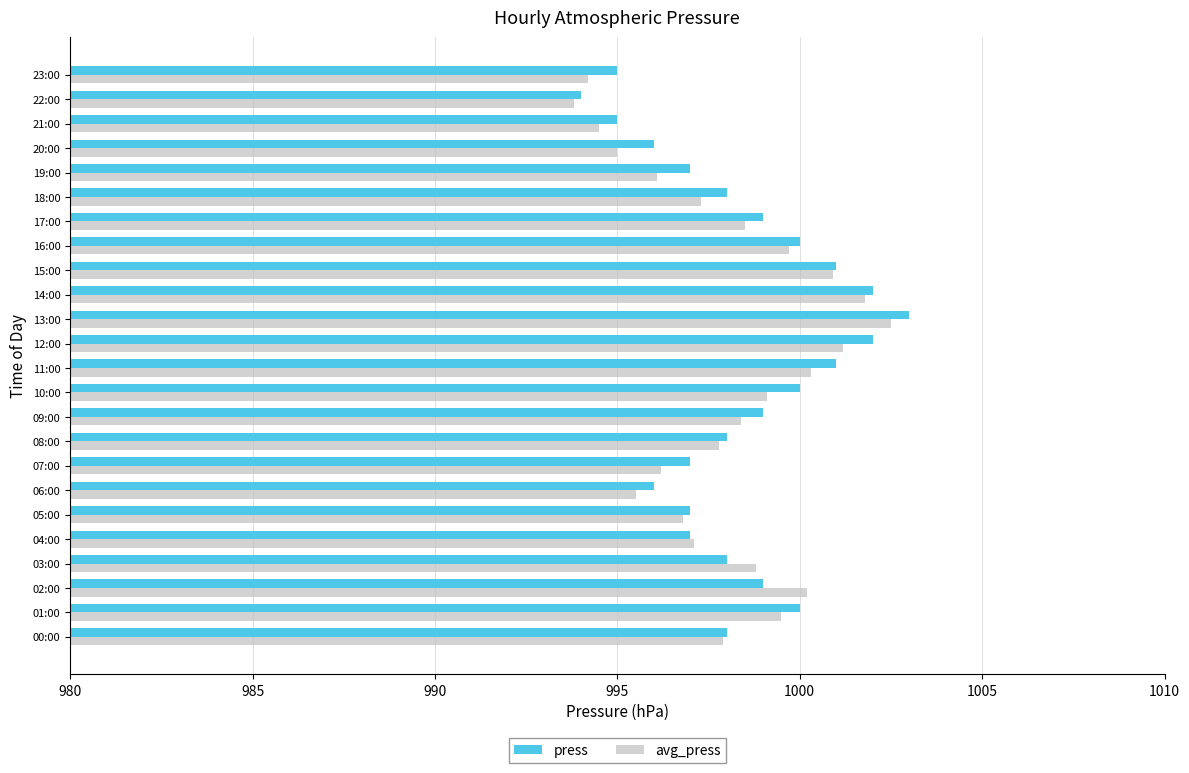

How many data points in avg_press are above 998?

12